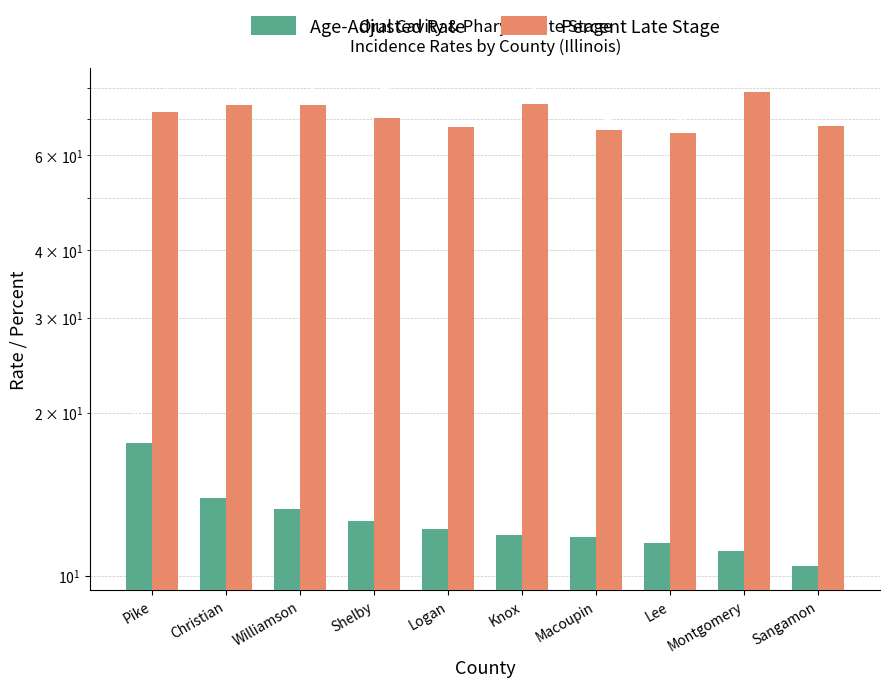

List the series in order of their peak value, lowest first.

Age-Adjusted Rate, Percent Late Stage